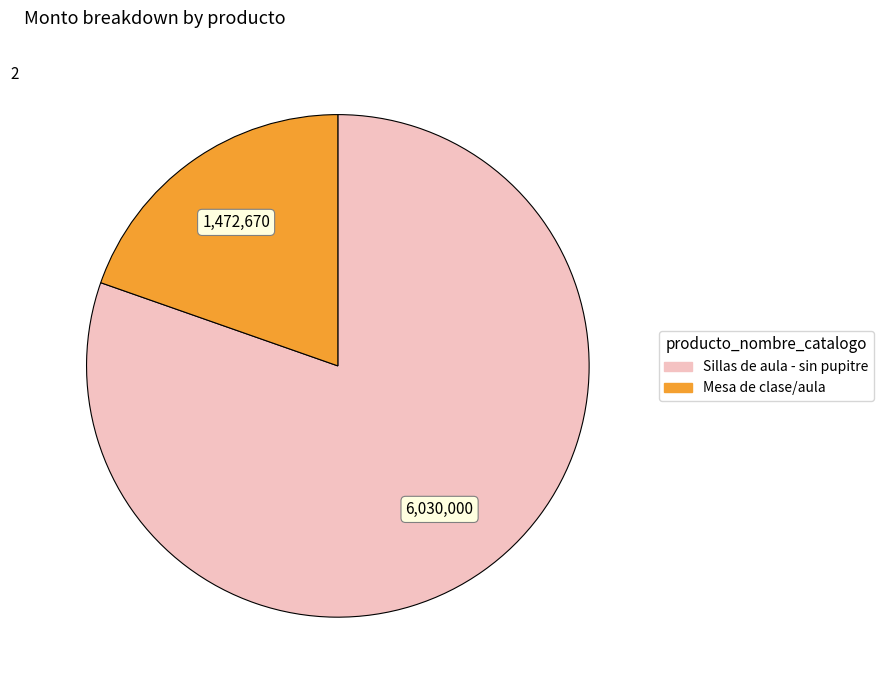

Does Mesa de clase/aula account for over 50% of the chart?

No